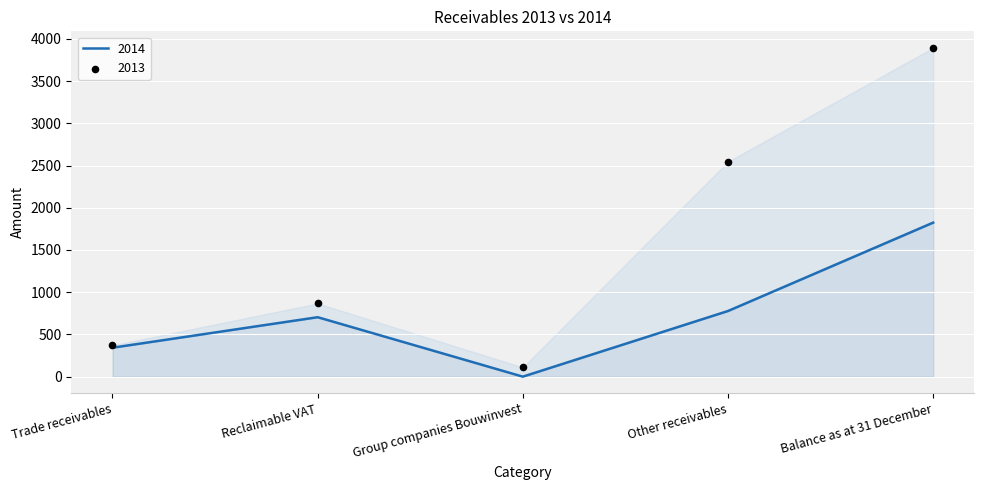

At which category is the sum across all series the highest?

Balance as at 31 December